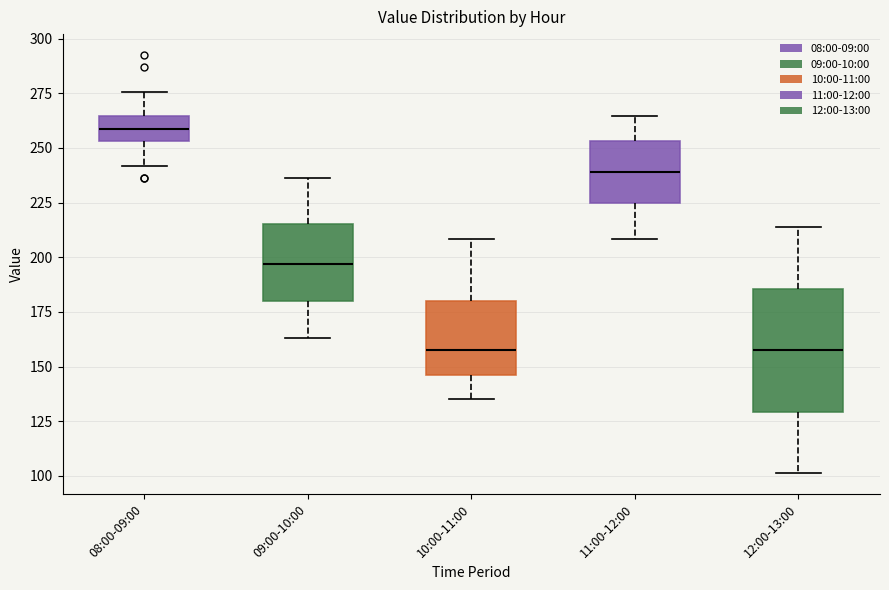

Reading left to right, transcribe this box plot: for each box, give where its median line is, the range the box spans, and where its two whiskers end, as read against the y-axis. The values are not printed on the chart, so give them approximately, as read against the axis.

08:00-09:00: median 260, box 255 to 265, whiskers 240 to 275
09:00-10:00: median 195, box 180 to 215, whiskers 165 to 235
10:00-11:00: median 160, box 145 to 180, whiskers 135 to 210
11:00-12:00: median 240, box 225 to 255, whiskers 210 to 265
12:00-13:00: median 160, box 130 to 185, whiskers 100 to 215